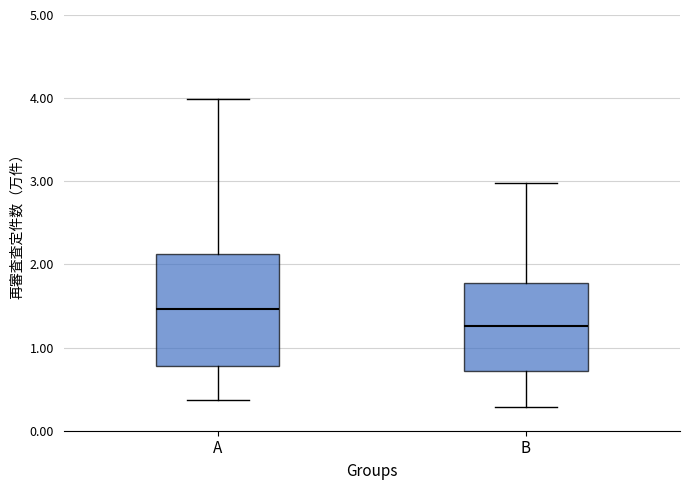

Reading left to right, transcribe this box plot: for each box, give where its median line is, the range the box spans, and where its two whiskers end, as read against the y-axis. The values are not printed on the chart, so give them approximately, as read against the axis.

A: median 1.5, box 0.8 to 2.1, whiskers 0.4 to 4.0
B: median 1.3, box 0.7 to 1.8, whiskers 0.3 to 3.0